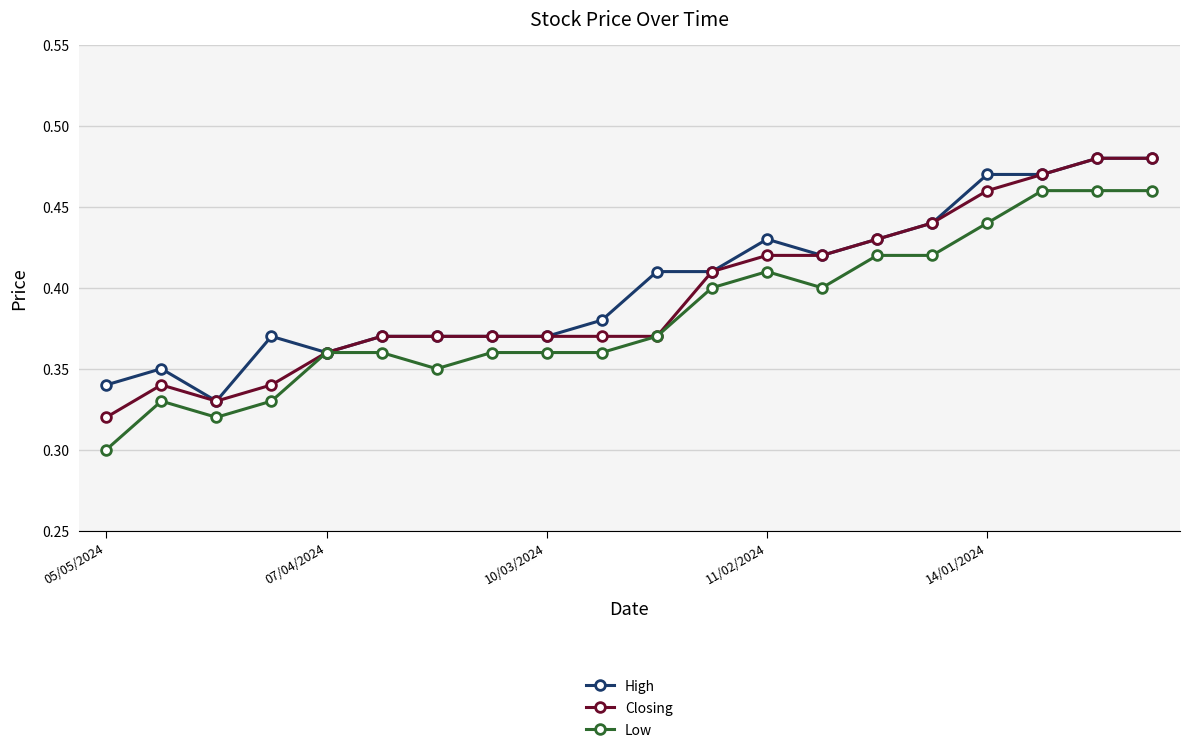

Count the number of data series in this chart.

3